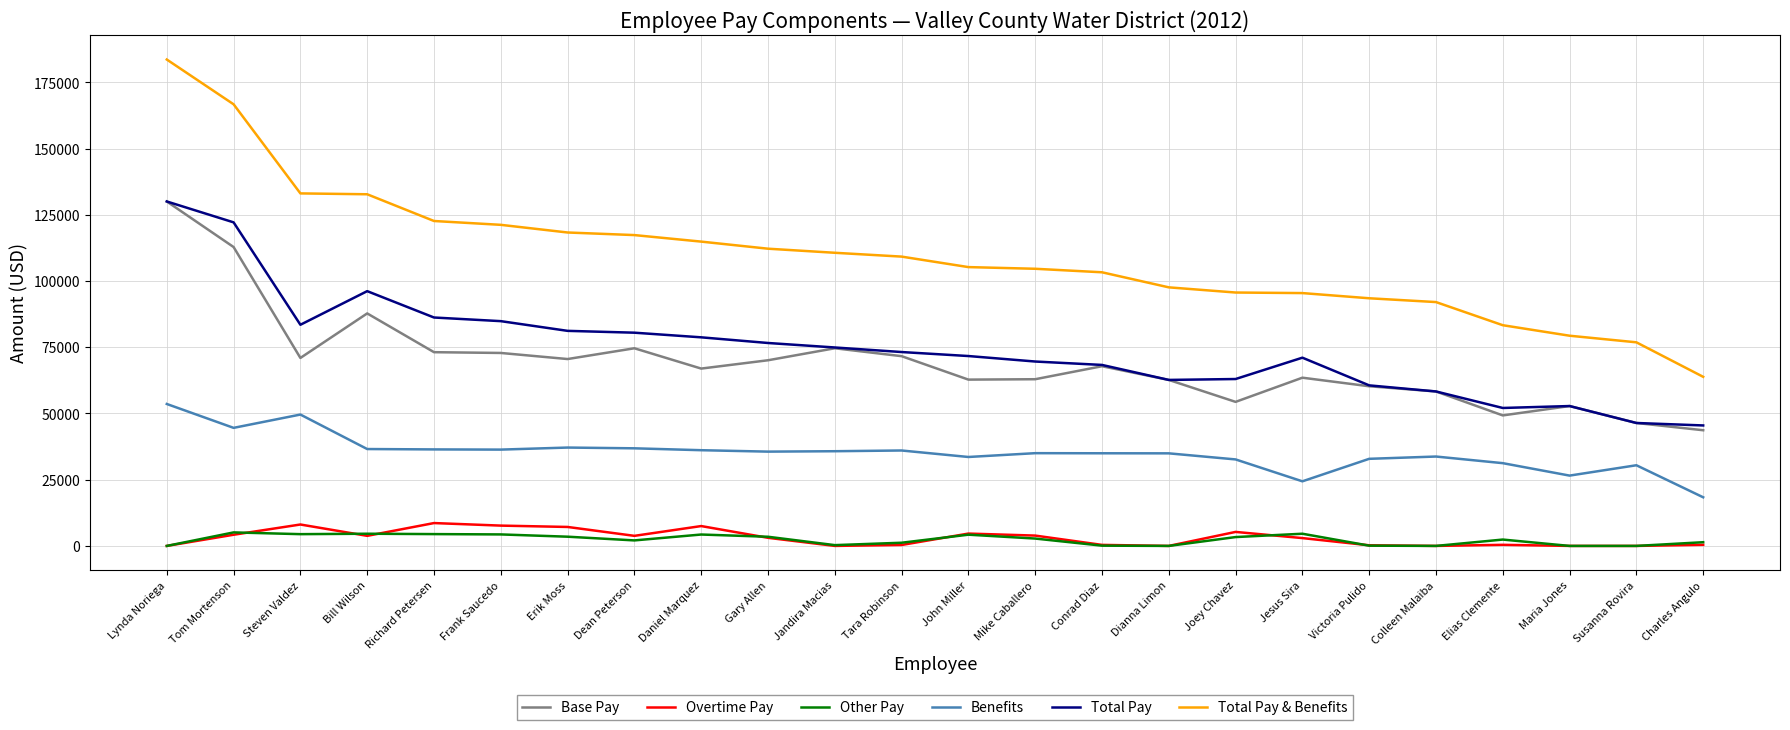

What position from the left is Daniel Marquez?

9